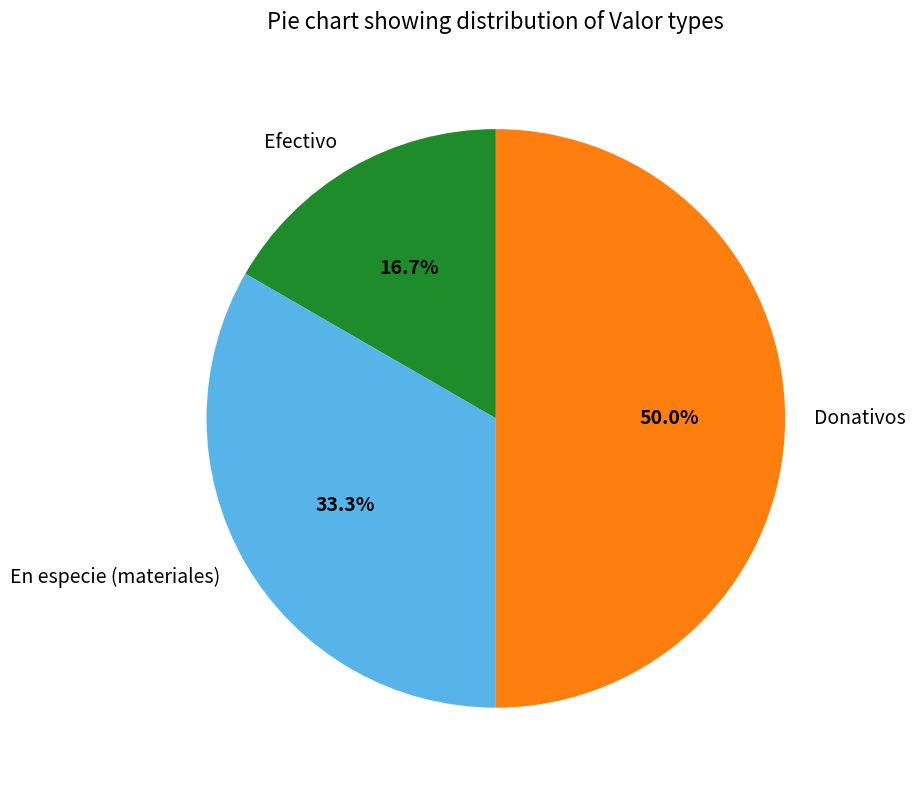

What is the largest slice in the pie chart?

Donativos